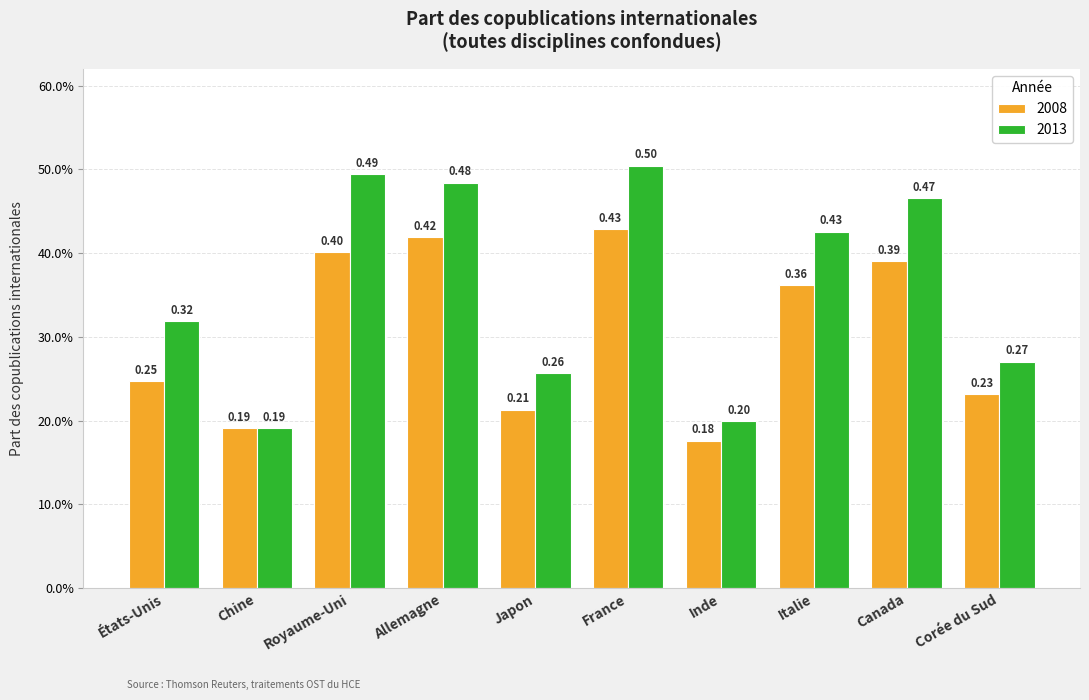

What are all the series names shown in the legend?

2008, 2013